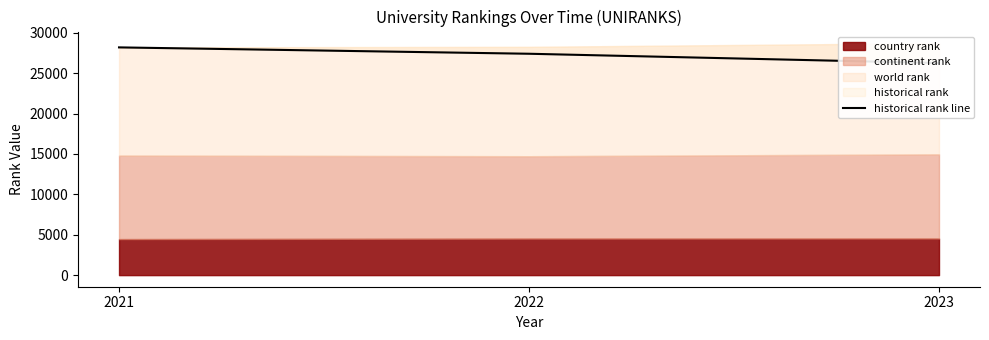

List the labels in order of value, largest first.

2021, 2022, 2023